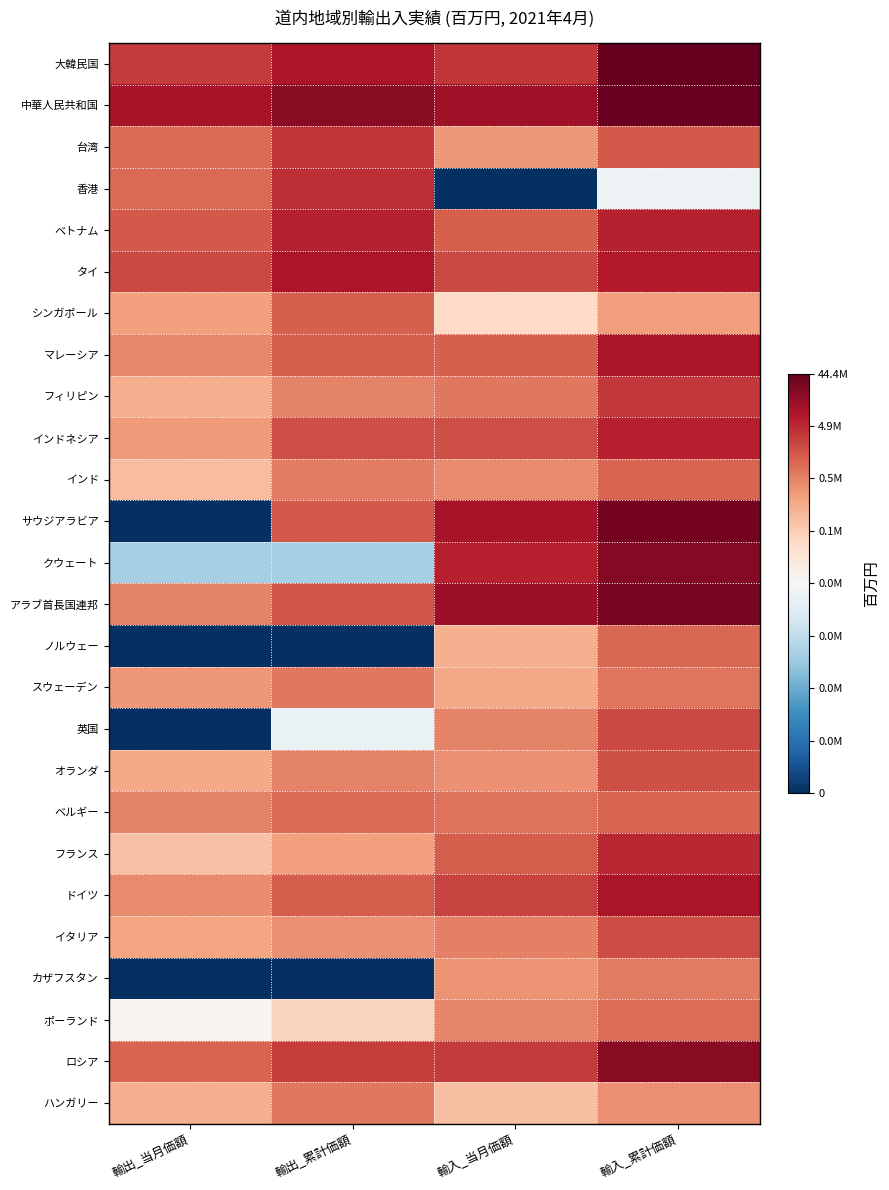

Which series changed the most between 輸出_累計価額 and 輸入_当月価額?

香港